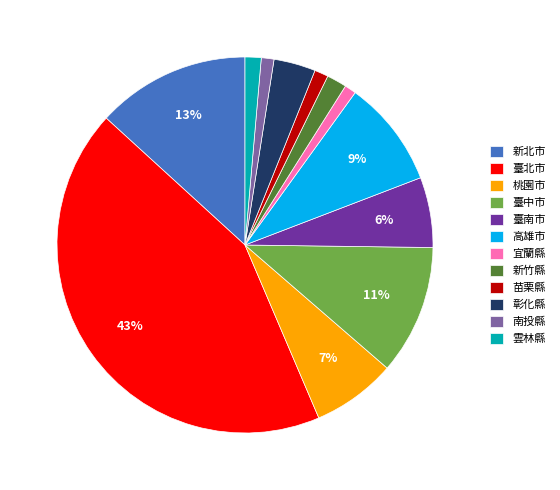

The 新北市 slice represents 13% of the pie. True or false?

True